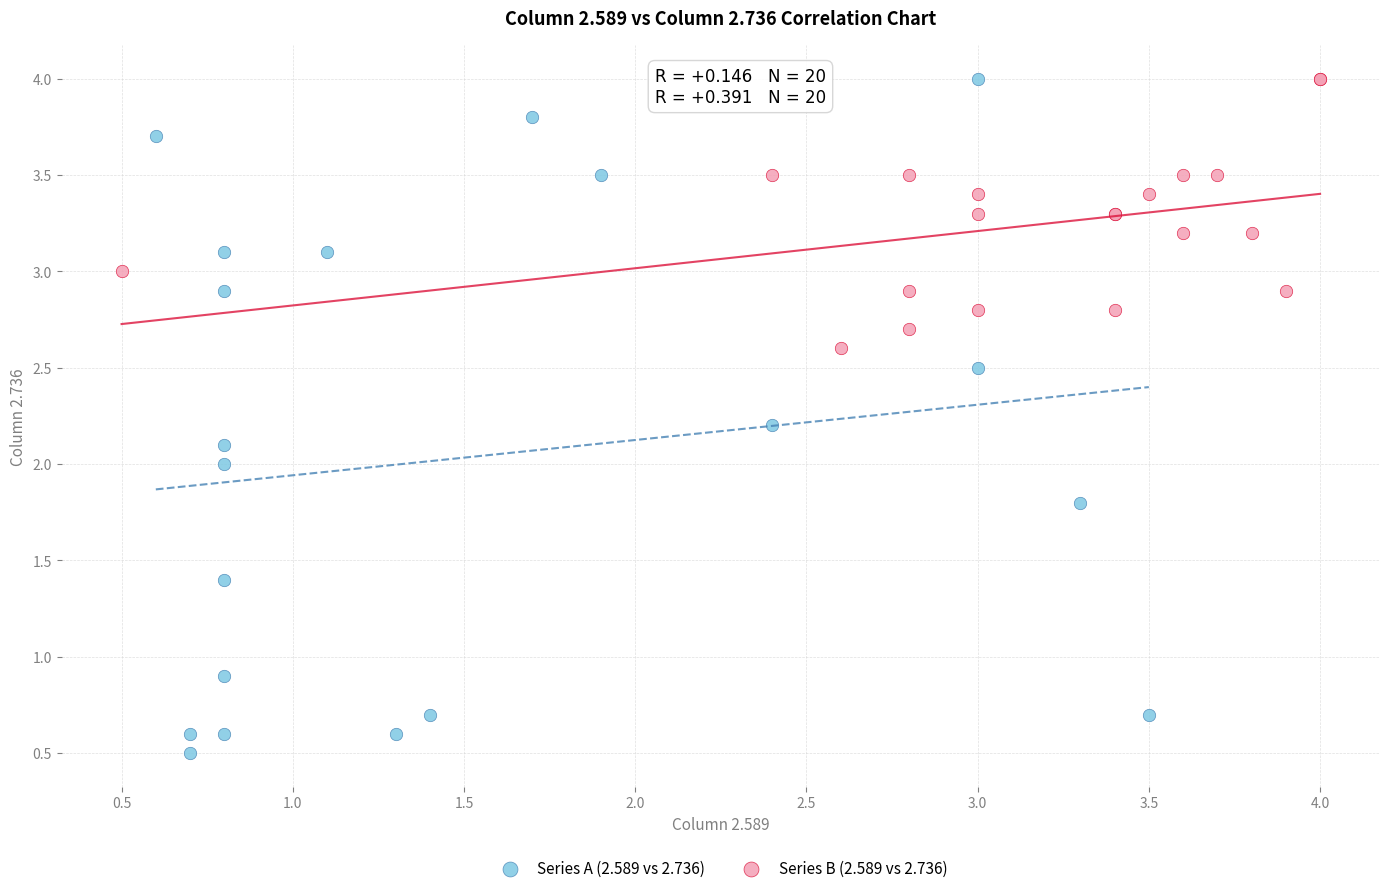

Which series has the widest spread of Y values?

Series A (2.589 vs 2.736)